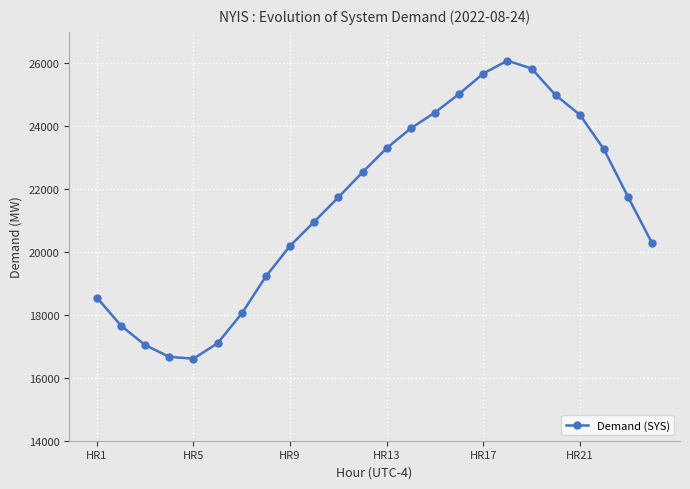

What is the difference between the maximum and minimum values?

9475